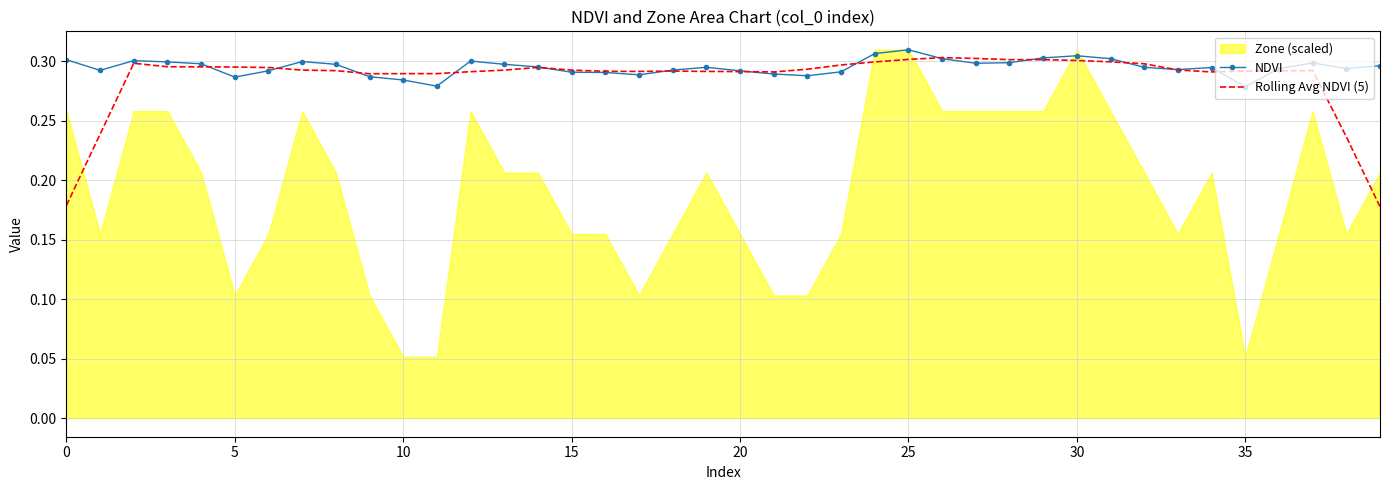

Is the value of NDVI at 0 greater than the value of Rolling Avg NDVI (5) at 29?

No